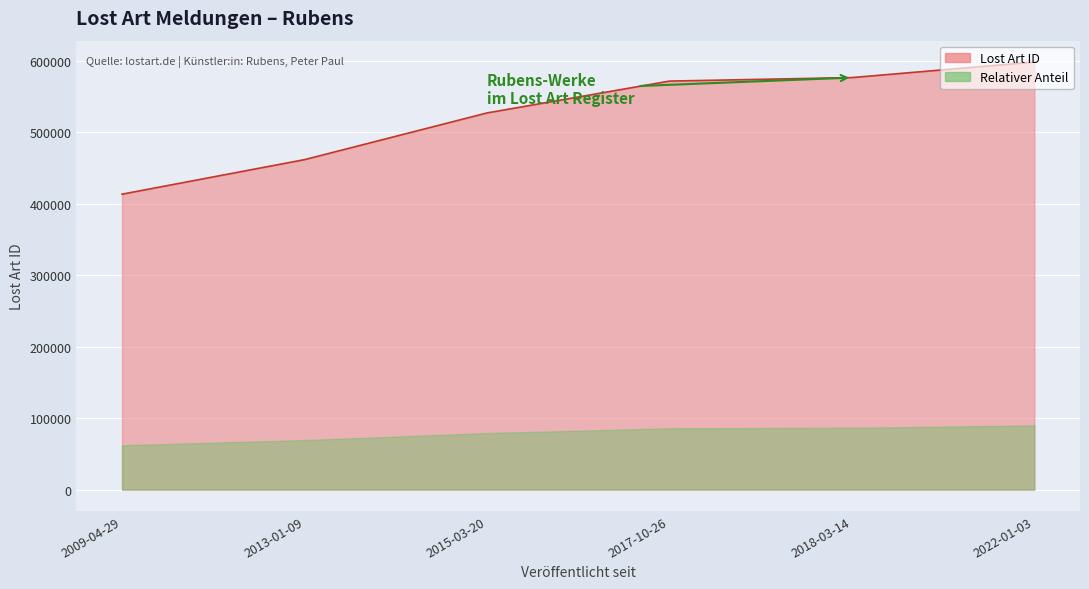

Where is the data nearest to the value 505514?

2015-03-20